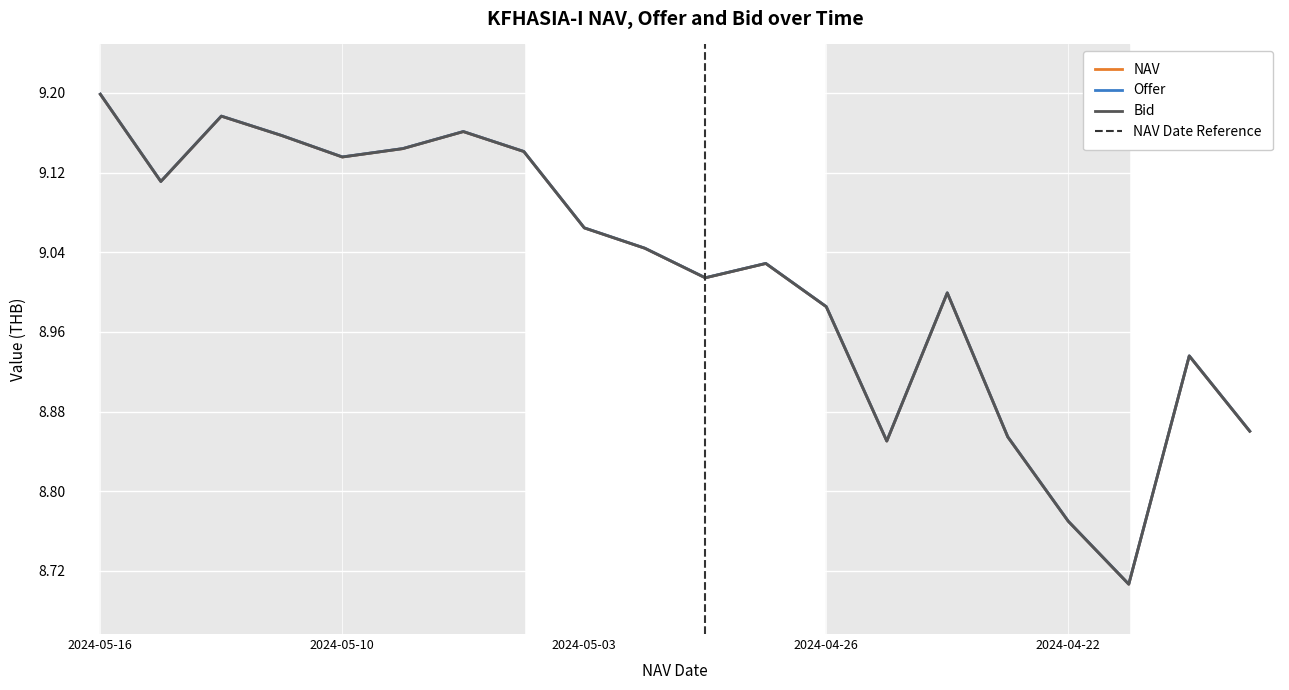

What is the difference between the Offer values at 2024-05-13 and 2024-04-30?

0.1